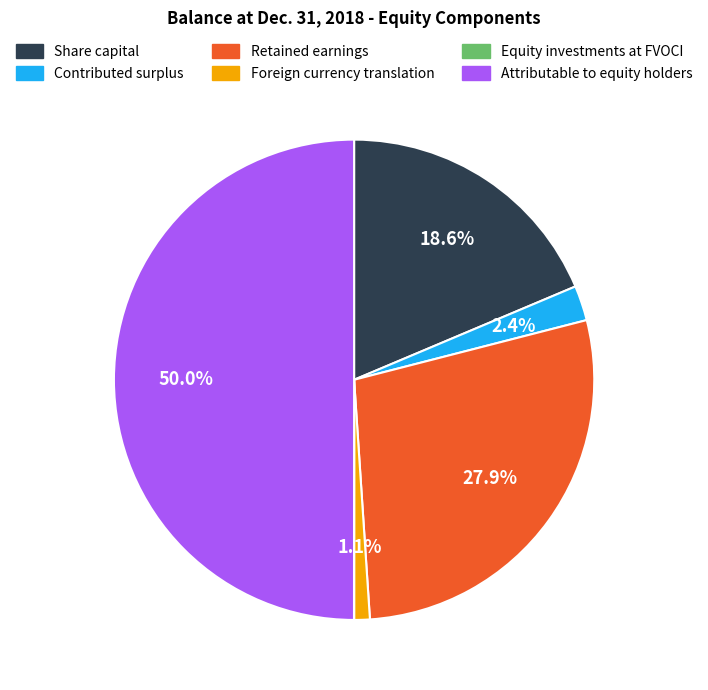

Which category has the biggest portion of the pie?

Attributable to equity holders